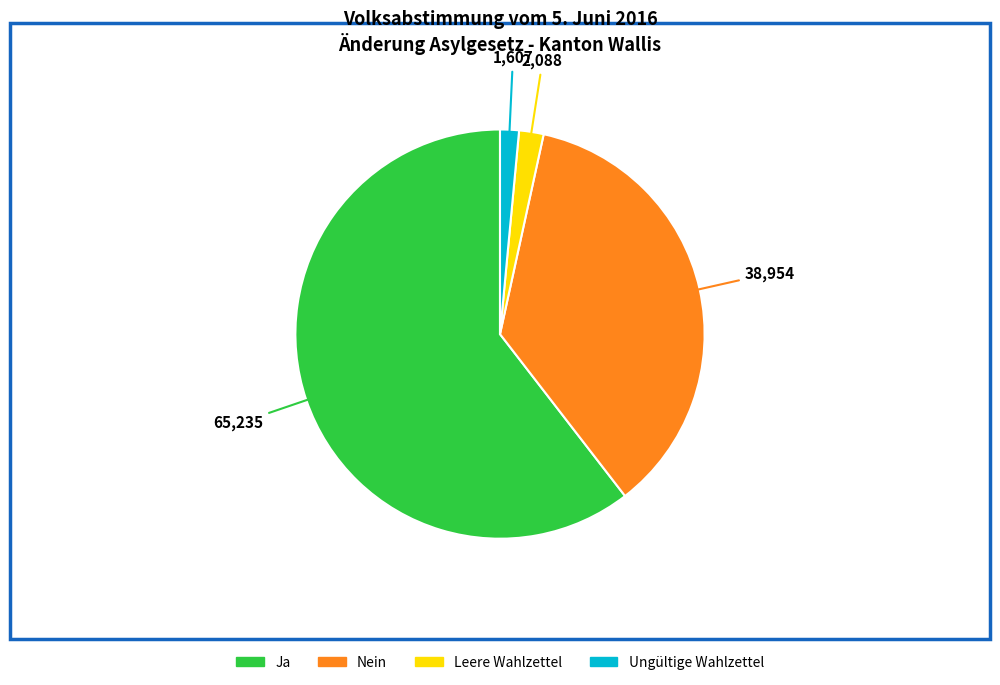

Is Nein the majority of the pie?

No